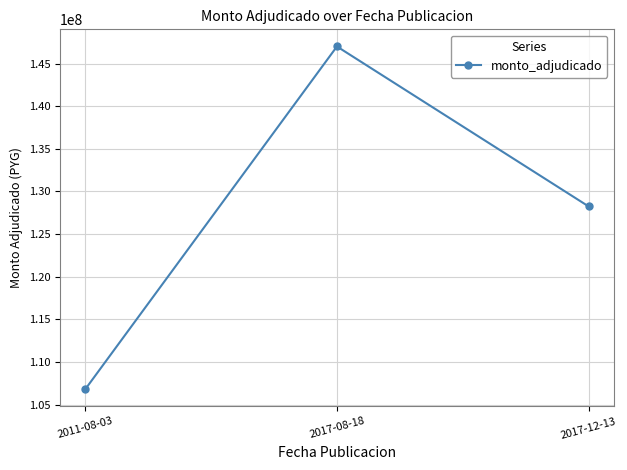

Which category has the lowest value across all series?

2011-08-03